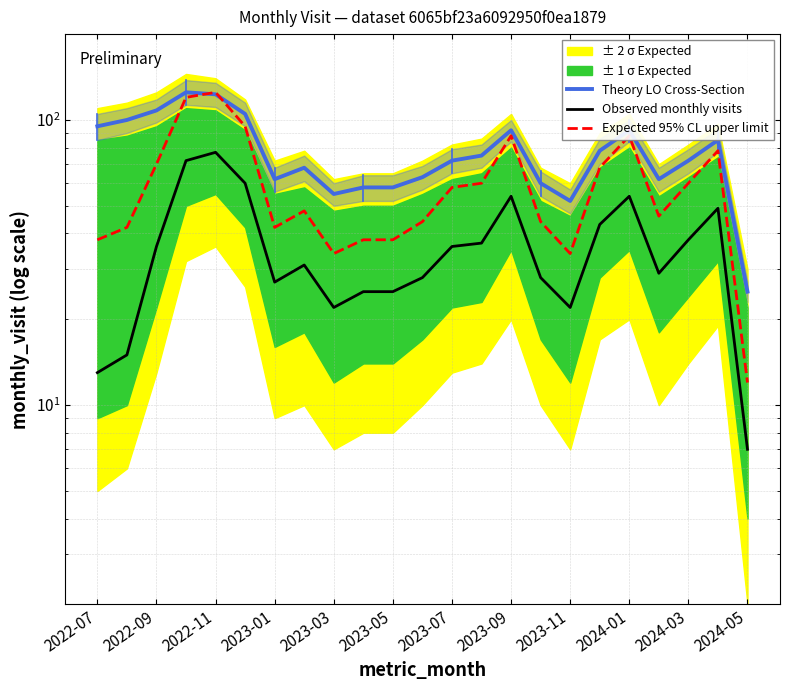

The value of Theory LO Cross-Section at 2022-11 is 27. True or false?

False